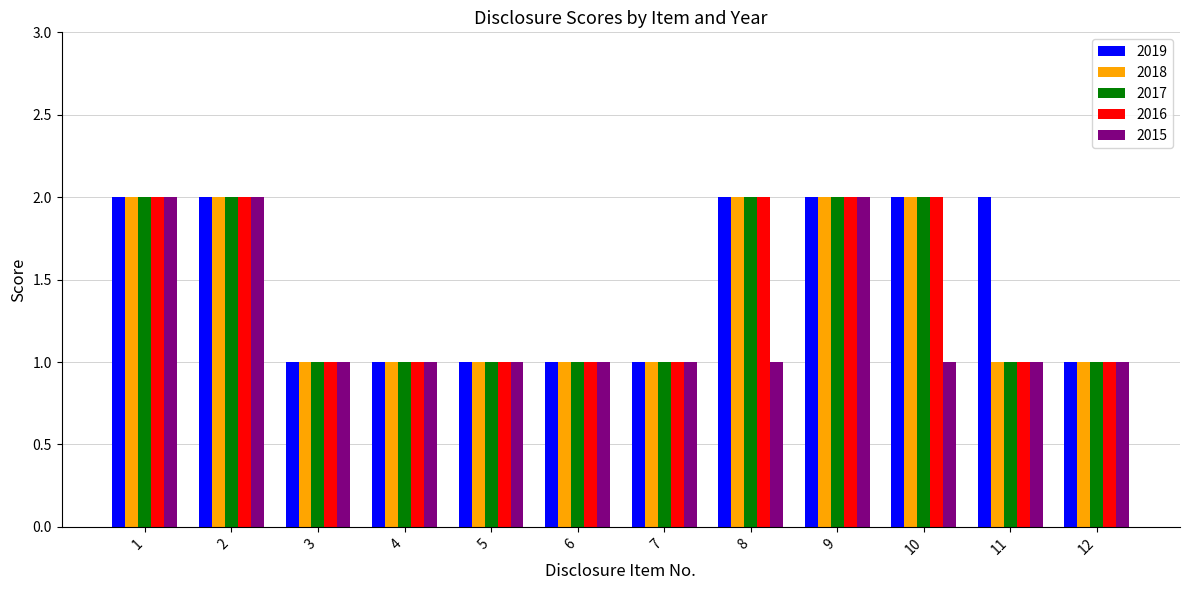

What is the maximum value shown in the chart?

2